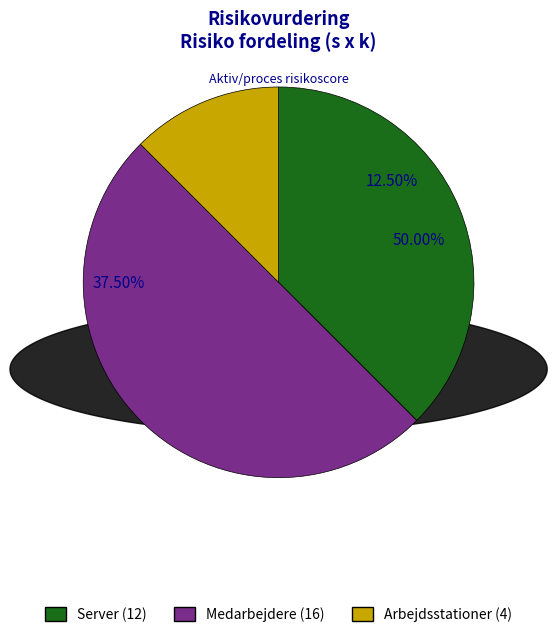

True or false: Arbejdsstationer (4) accounts for 26% of the total.

False